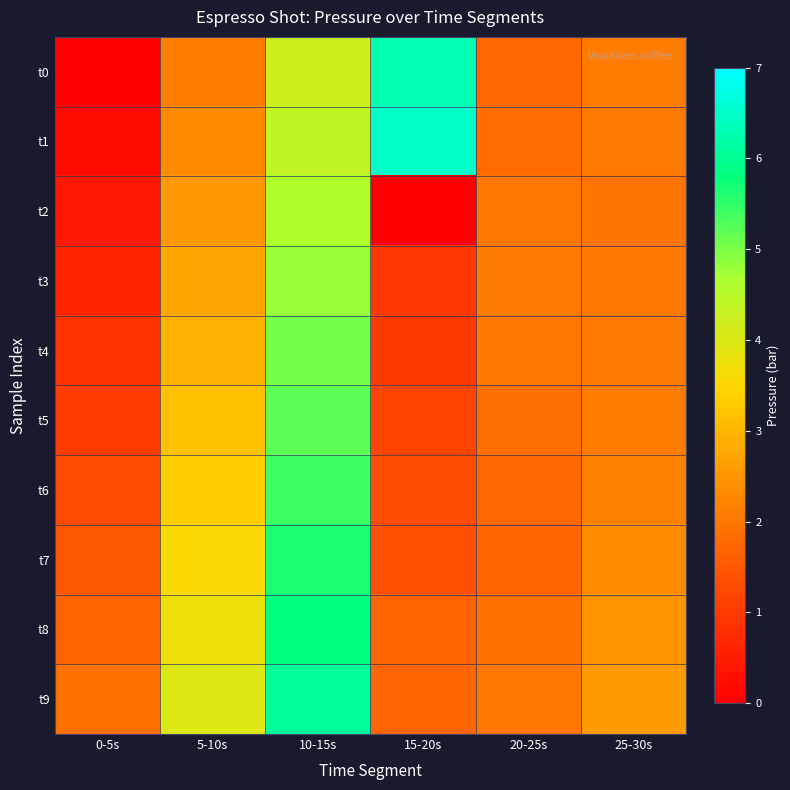

Reading left to right, extract all data points from this chart.

t0: 0-5s=0.1	5-10s=2.1	10-15s=4.2	15-20s=6.3	20-25s=1.7	25-30s=2.1
t1: 0-5s=0.2	5-10s=2.3	10-15s=4.4	15-20s=6.5	20-25s=1.8	25-30s=2.1
t2: 0-5s=0.4	5-10s=2.5	10-15s=4.6	15-20s=0.0	20-25s=2.0	25-30s=2.0
t3: 0-5s=0.7	5-10s=2.7	10-15s=4.8	15-20s=0.9	20-25s=2.1	25-30s=2.0
t4: 0-5s=0.9	5-10s=2.9	10-15s=5.0	15-20s=1.0	20-25s=2.0	25-30s=2.1
t5: 0-5s=1.1	5-10s=3.2	10-15s=5.2	15-20s=1.2	20-25s=1.9	25-30s=2.1
t6: 0-5s=1.3	5-10s=3.3	10-15s=5.4	15-20s=1.3	20-25s=1.7	25-30s=2.2
t7: 0-5s=1.5	5-10s=3.6	10-15s=5.6	15-20s=1.4	20-25s=1.7	25-30s=2.3
t8: 0-5s=1.7	5-10s=3.7	10-15s=5.8	15-20s=1.7	20-25s=1.9	25-30s=2.5
t9: 0-5s=1.9	5-10s=4.0	10-15s=6.1	15-20s=1.7	20-25s=2.0	25-30s=2.6